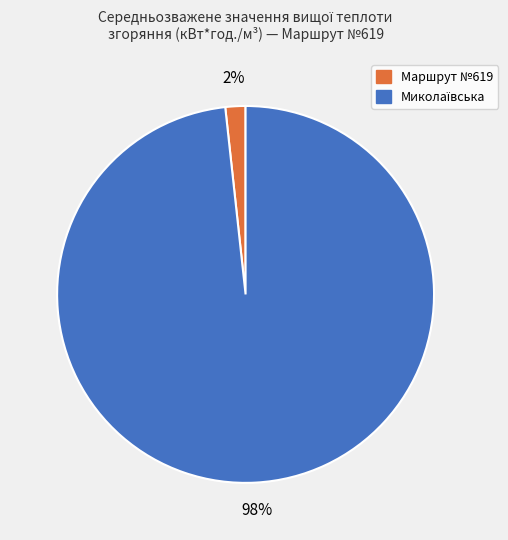

Which slice is the smallest?

Маршрут №619